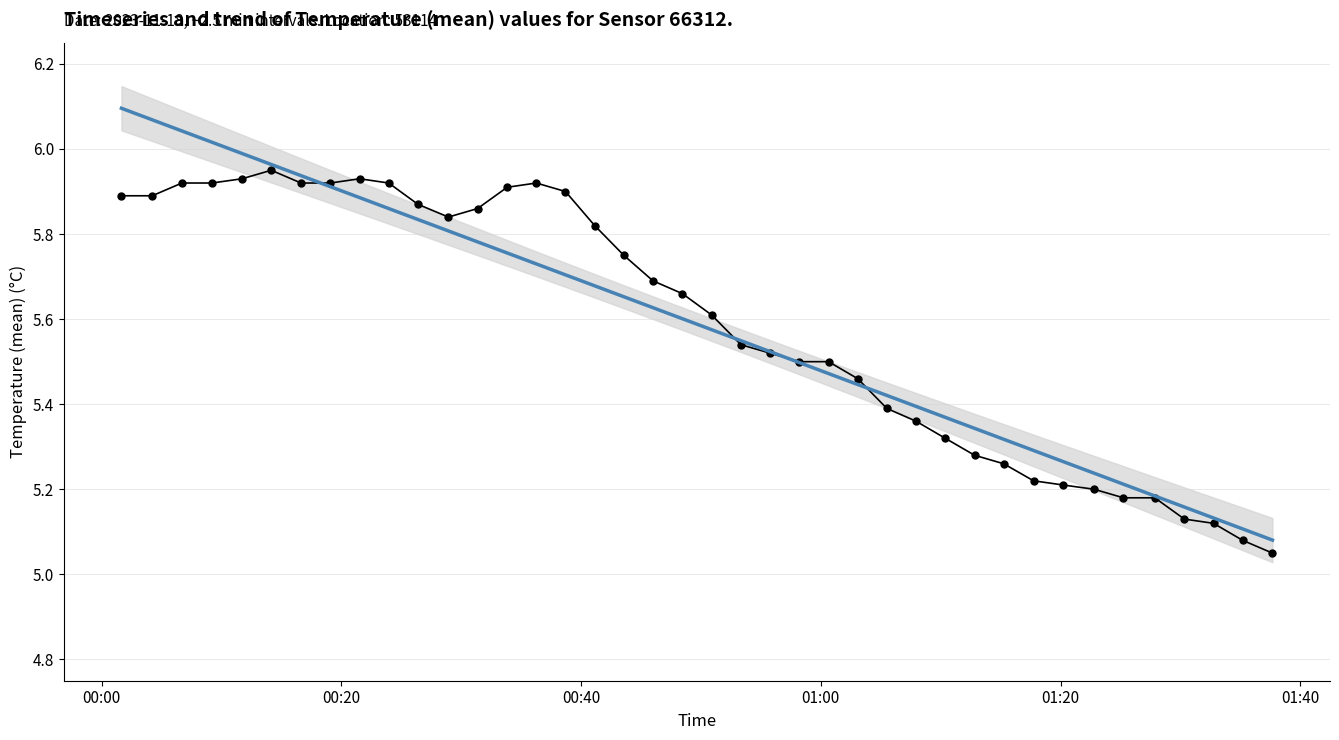

What is the total value across all series at 00:00?

12.0